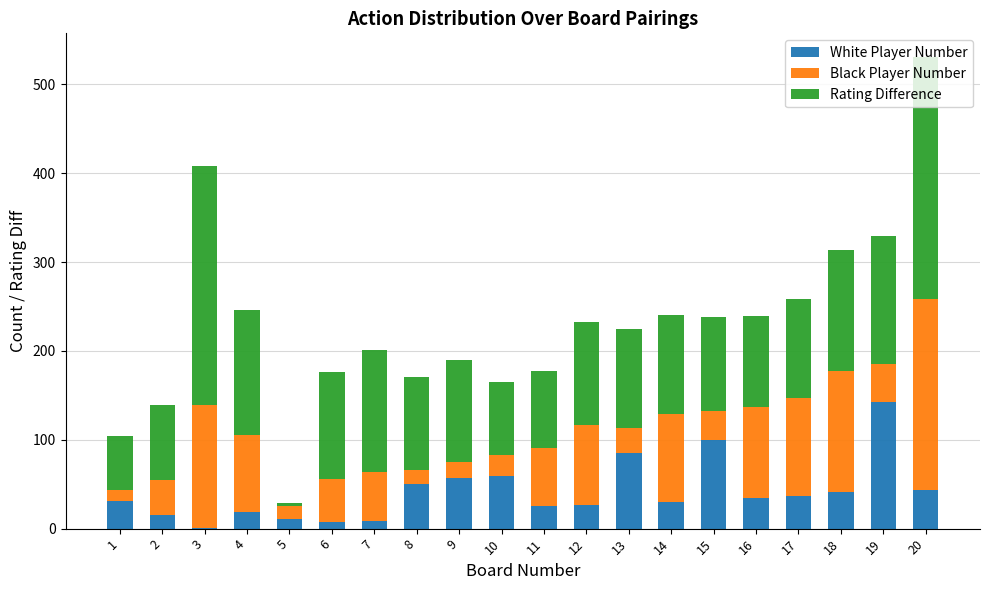

At which category is the sum across all series the highest?

20